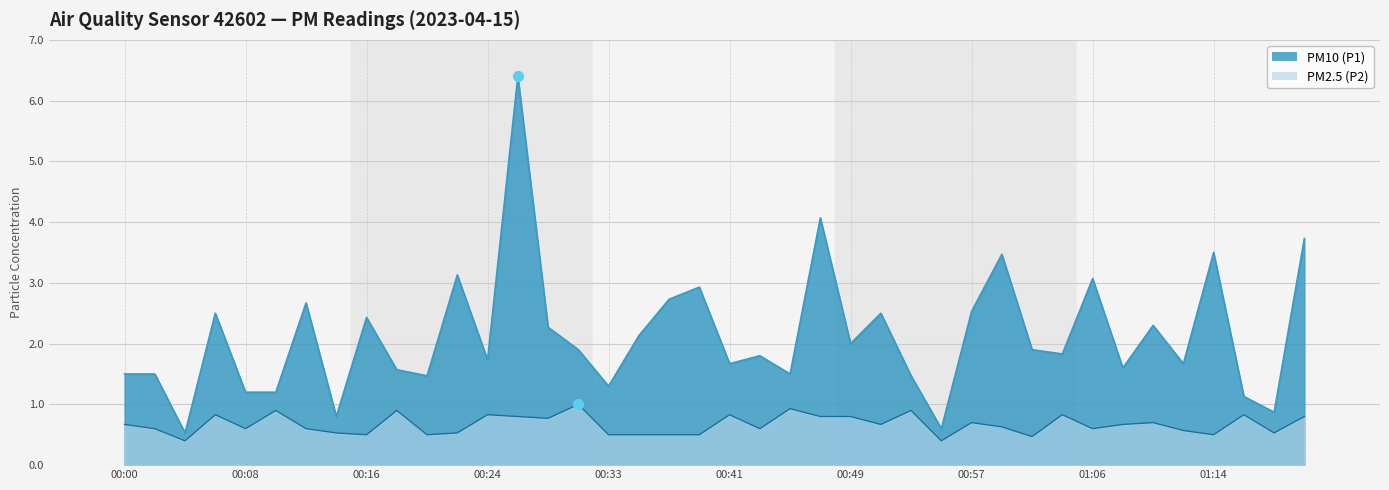

Which series has the largest total across all categories?

PM10 (P1)